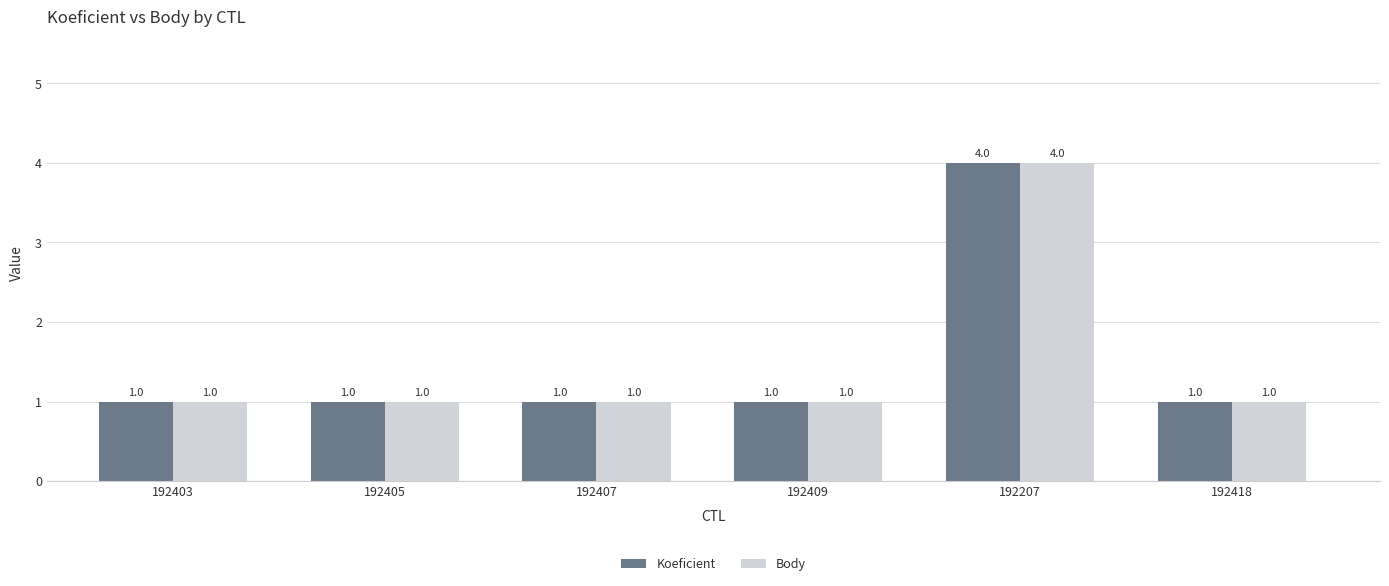

Count the Koeficient values in the range 1 to 2.

5